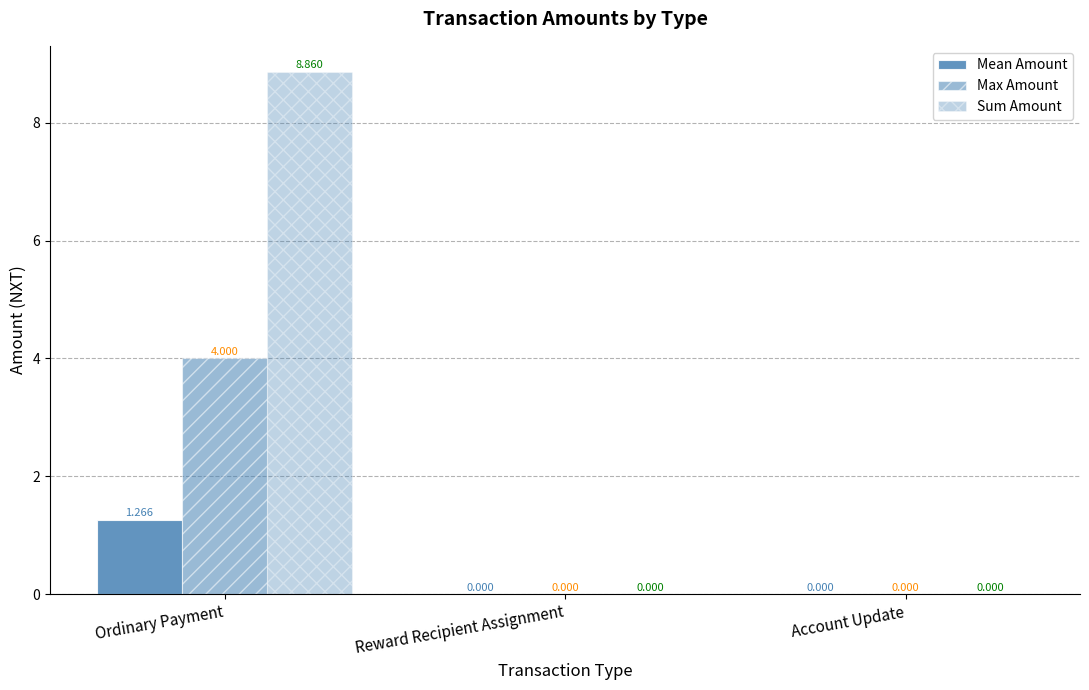

Which category has the highest value across all series?

Ordinary Payment